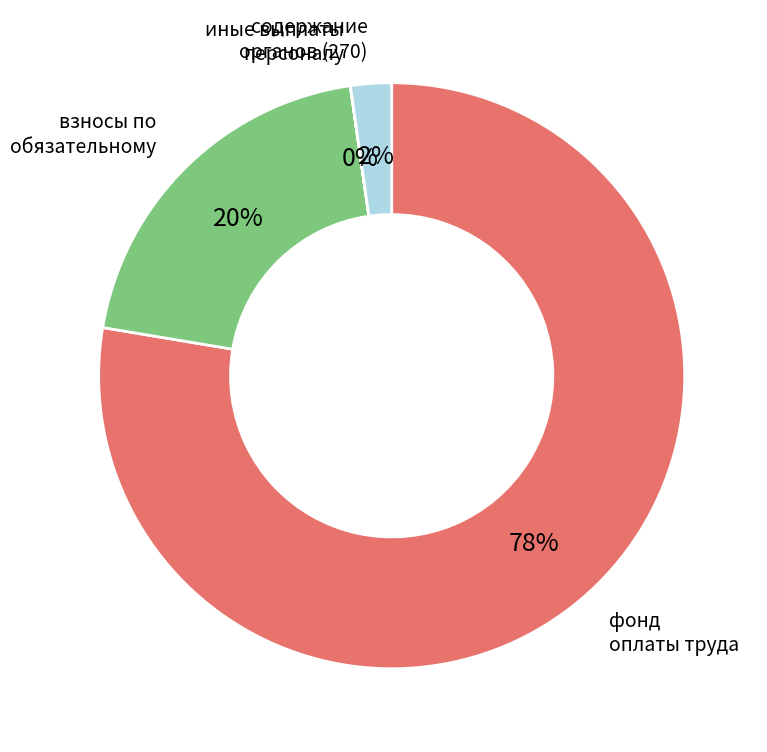

The содержание органов (270) slice represents 10% of the pie. True or false?

False